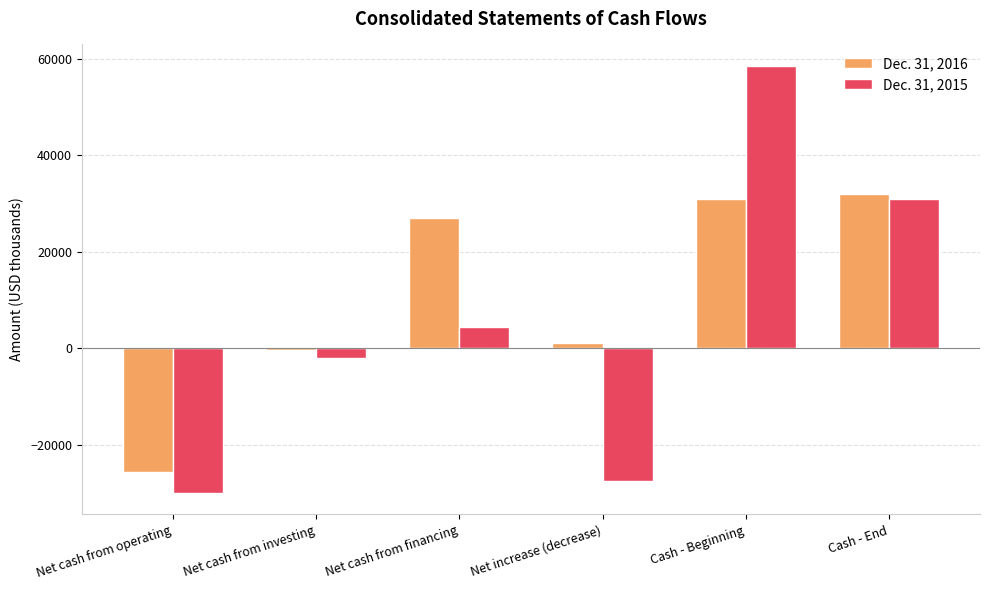

How many data points in Dec. 31, 2015 are less than 4371?

3